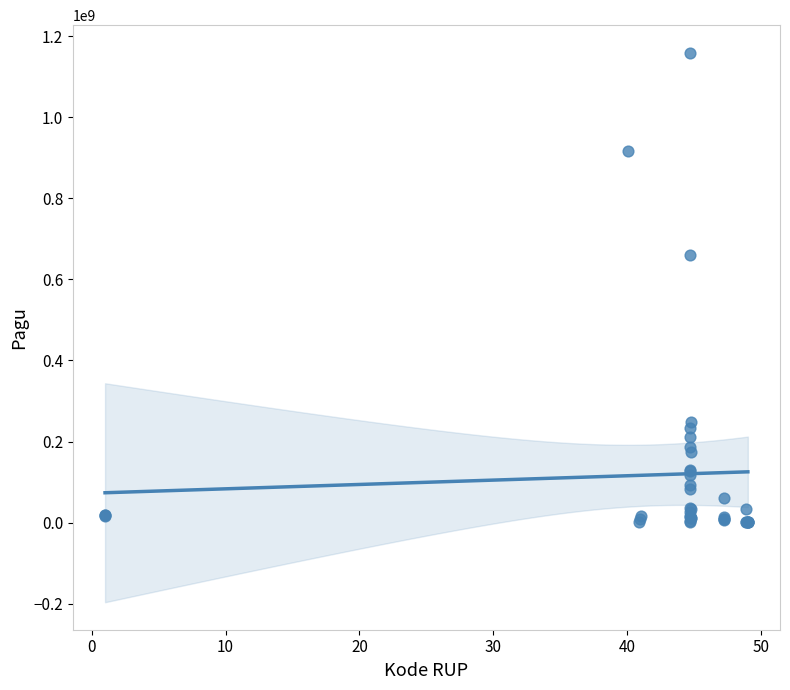

What Y value in the scatter plot is closest to 580008500?

660551000